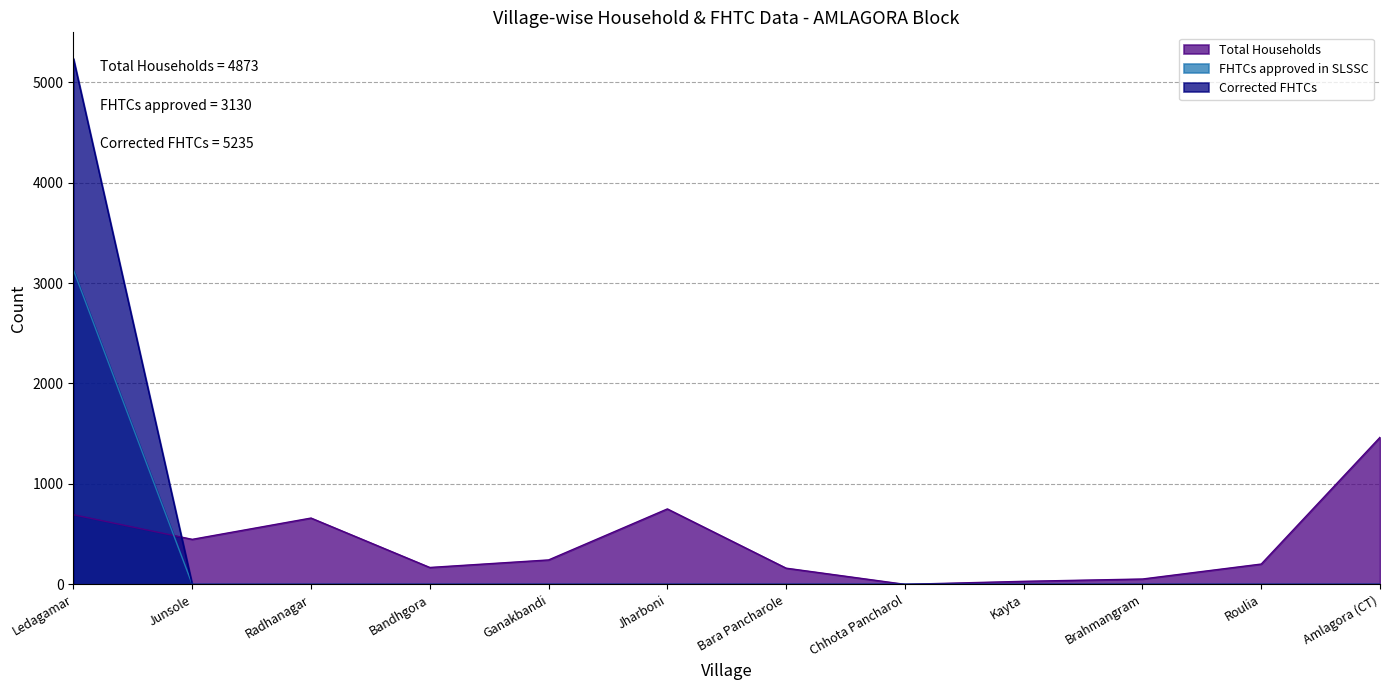

What is the spread (max minus min) of values at Roulia?

202